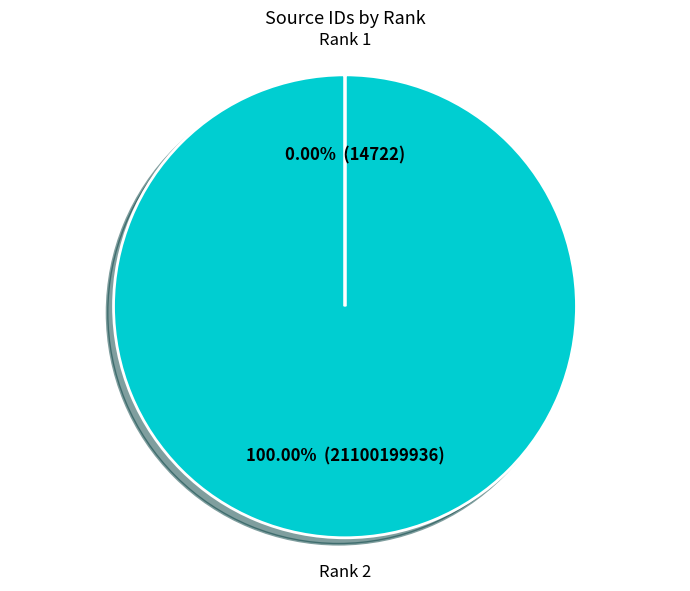

Which slice is the largest?

Rank 2